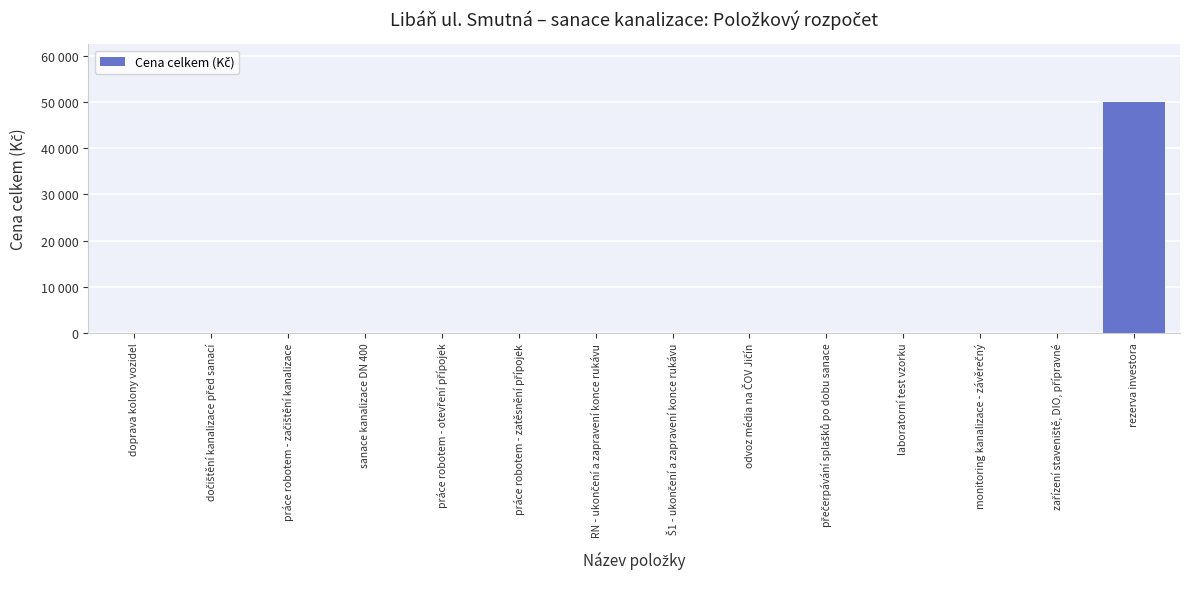

Are the bars grouped side by side (vs. stacked)?

No